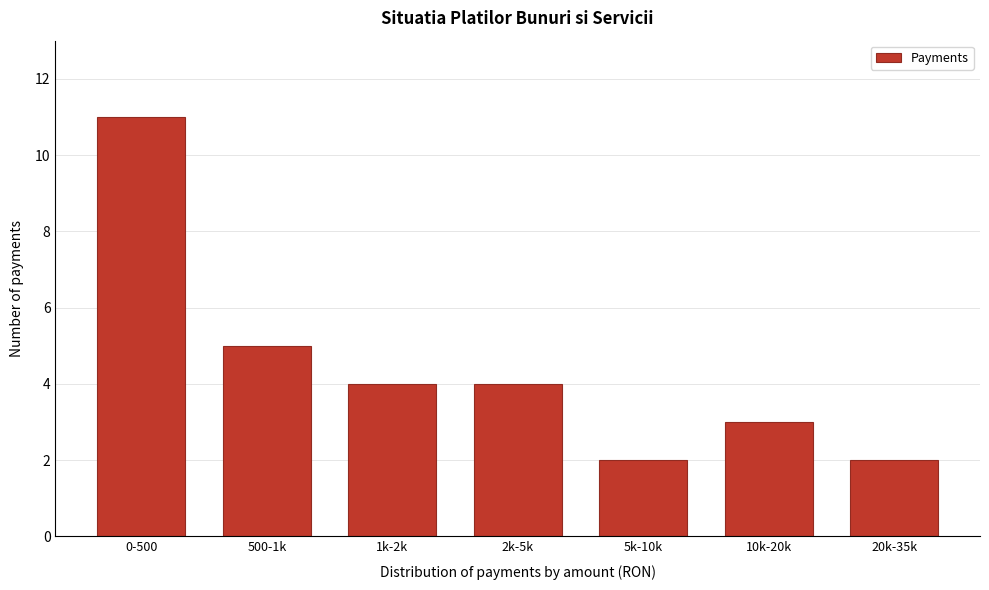

Reading left to right, list all the values displayed in this chart.

0-500=11	500-1k=5	1k-2k=4	2k-5k=4	5k-10k=2	10k-20k=3	20k-35k=2